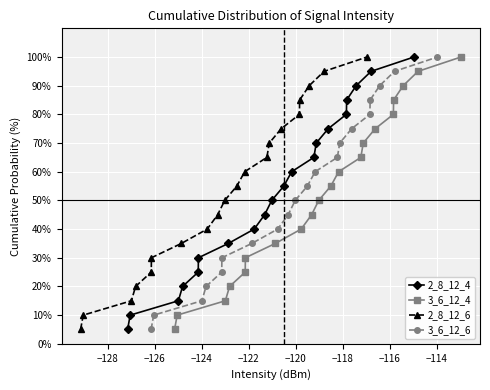

What is the sum of all 2_8_12_6 values?

1050.0